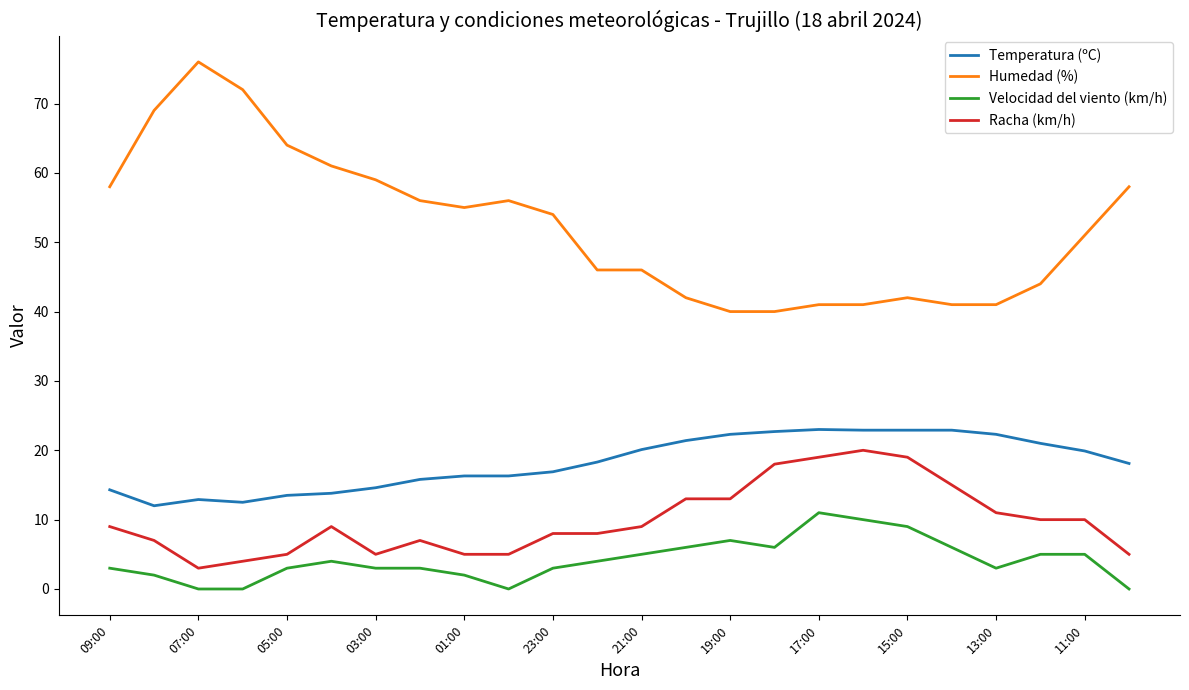

Rank the series by their maximum value, from highest to lowest.

Humedad (%), Temperatura (ºC), Racha (km/h), Velocidad del viento (km/h)